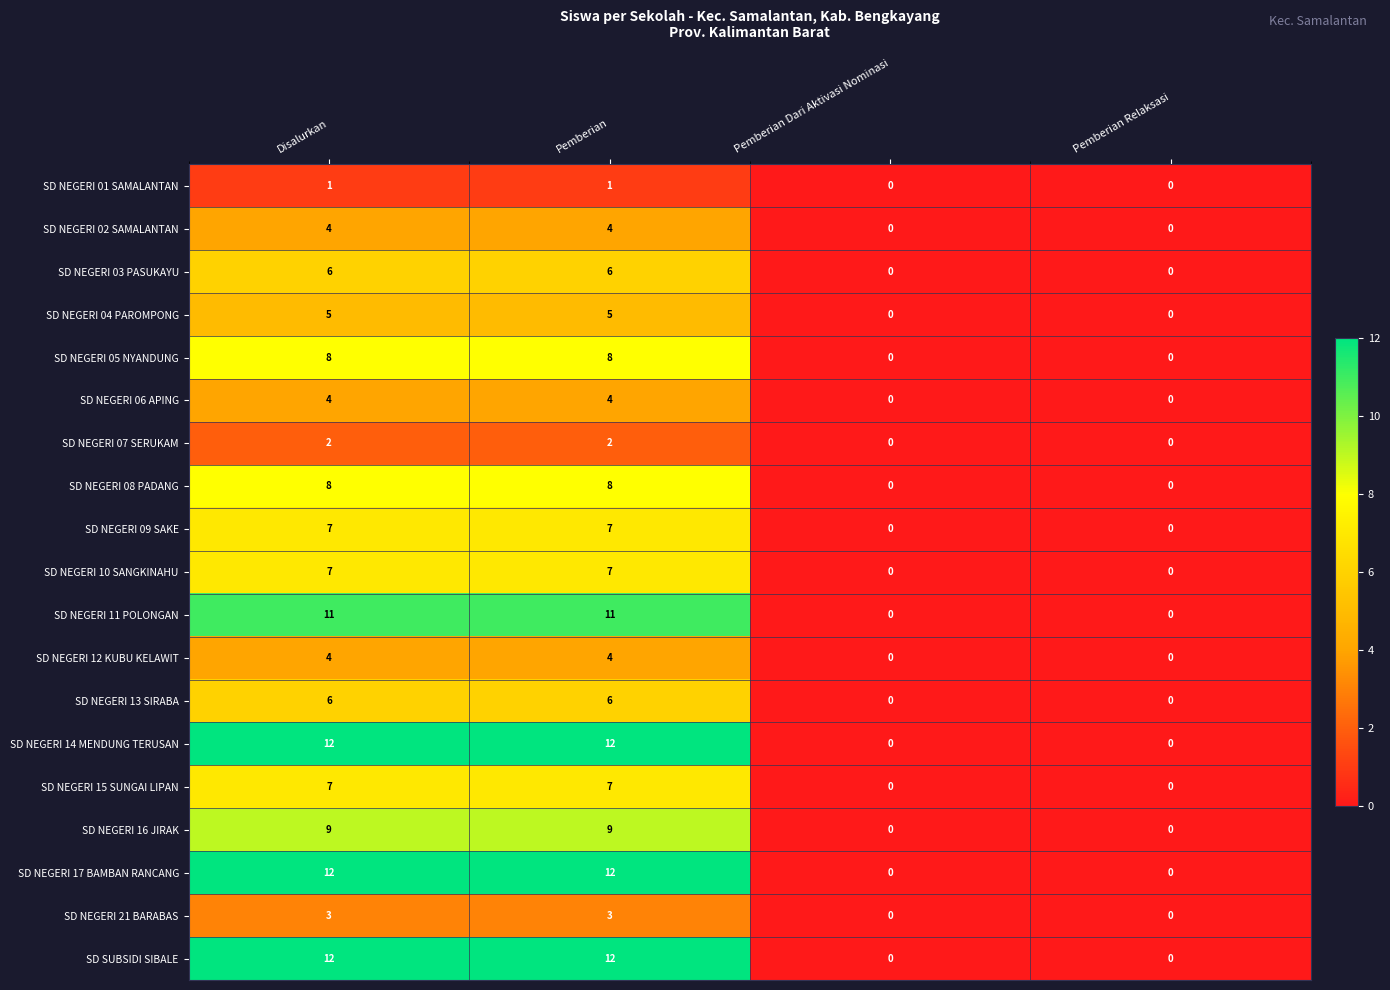

True or false: SD NEGERI 13 SIRABA has a value of 9 at Disalurkan.

False